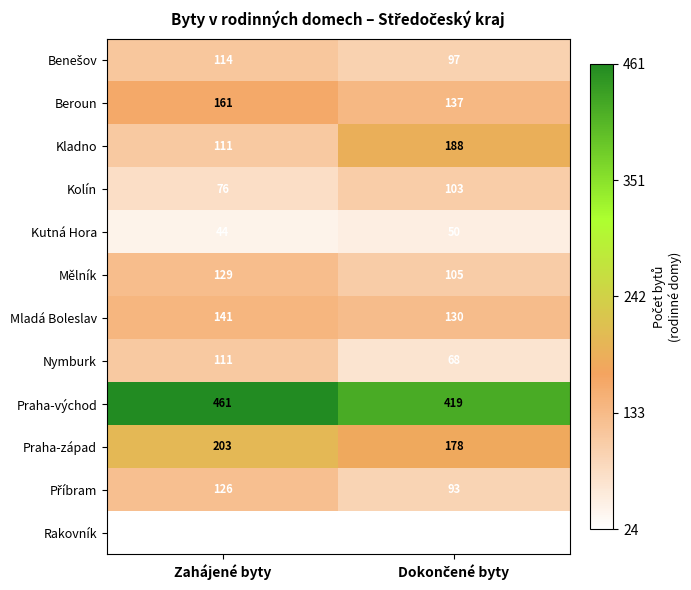

What is the difference between the highest and lowest values at Zahájené byty?

437